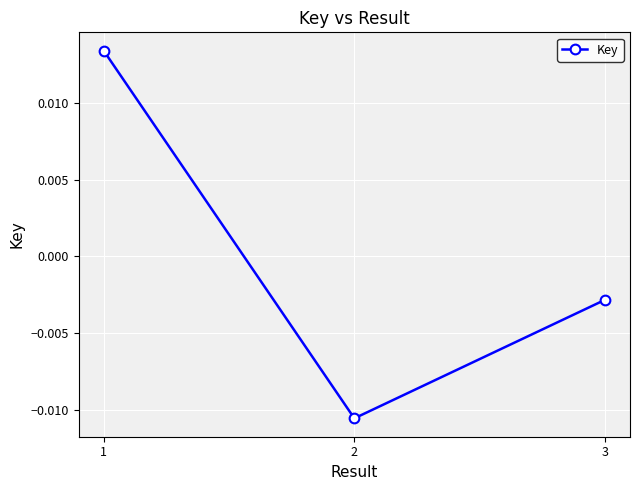

Rank the categories by value from lowest to highest.

2, 3, 1